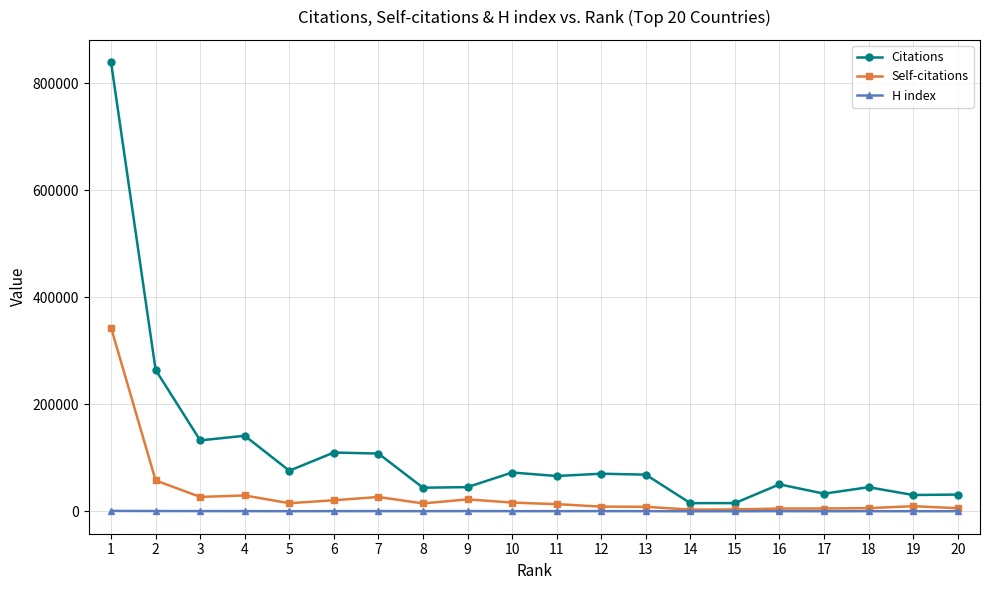

Between 2 and 7, which series saw the biggest shift?

Citations